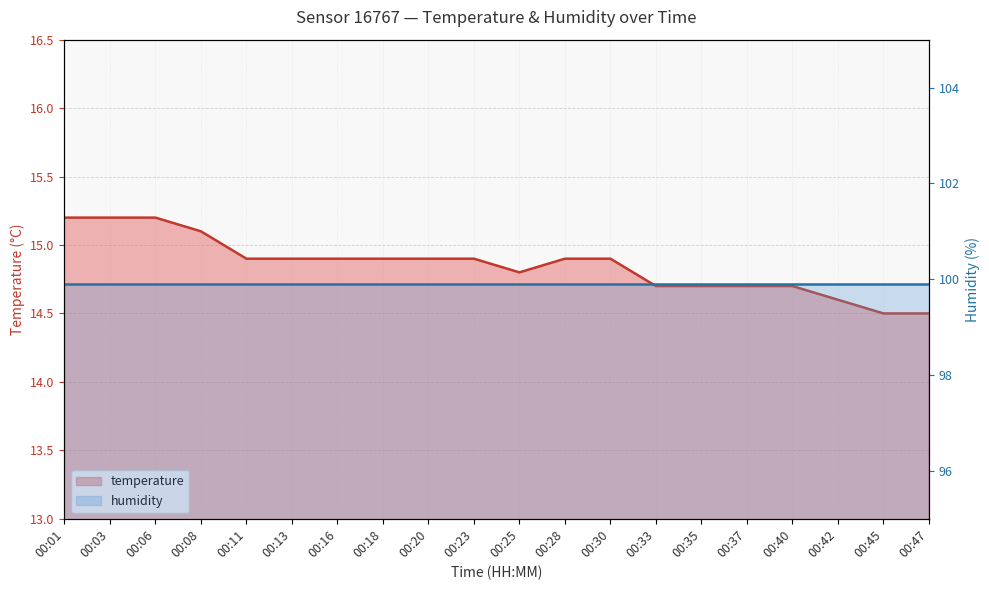

Reading right to left, extract all data points from this chart.

14.5	14.5	14.6	14.7	14.7	14.7	14.7	14.9	14.9	14.8	14.9	14.9	14.9	14.9	14.9	14.9	15.1	15.2	15.2	15.2